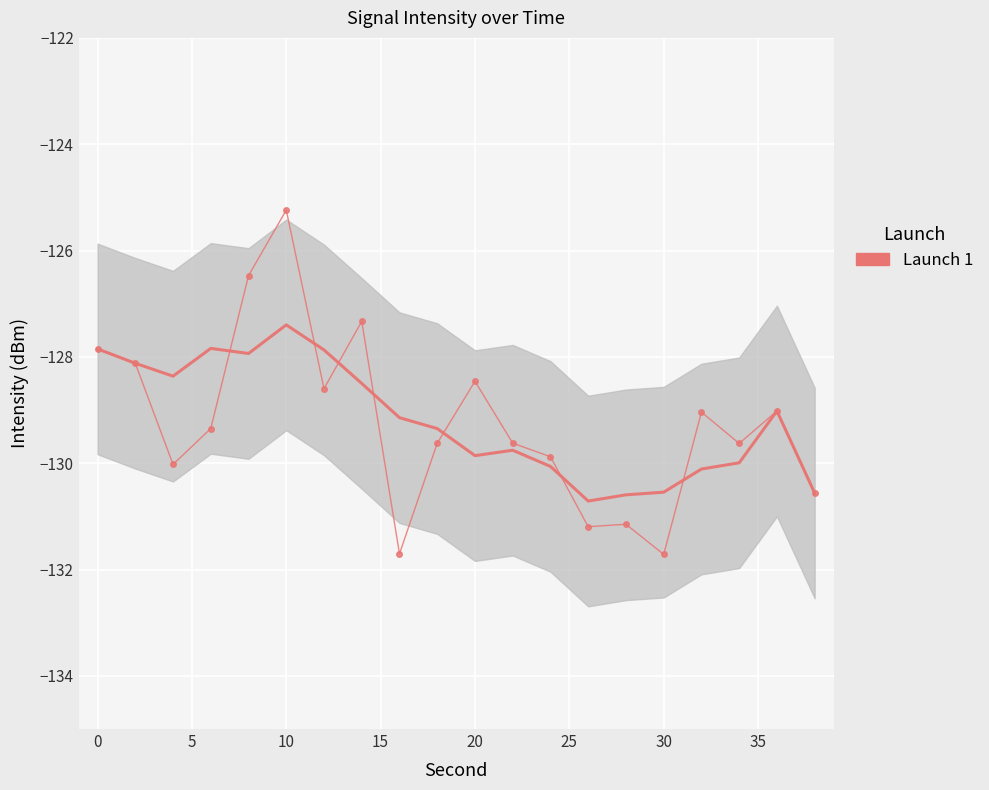

Is it true that the value at 20 is -70.4?

False